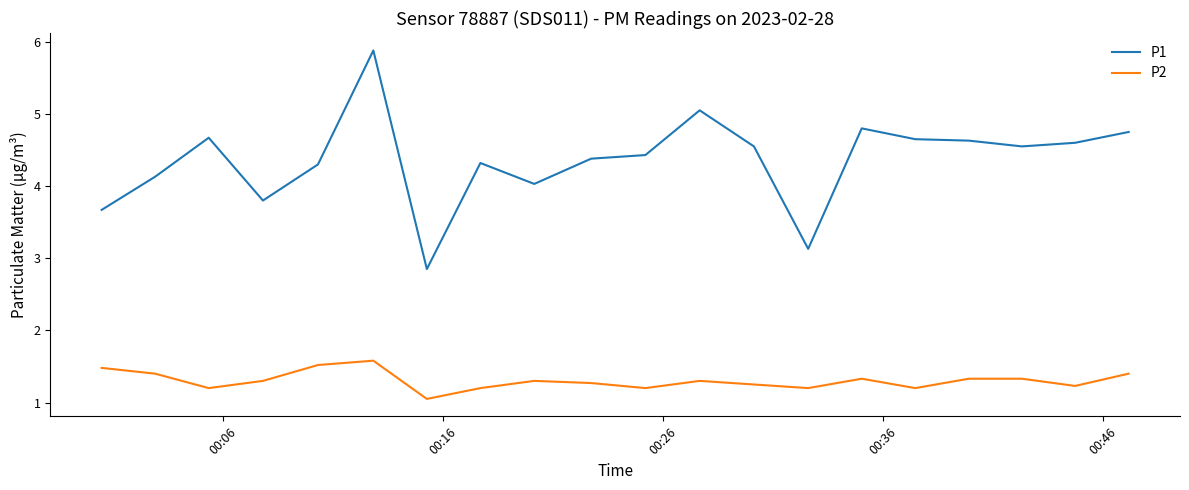

What is the minimum value for P1?

2.9